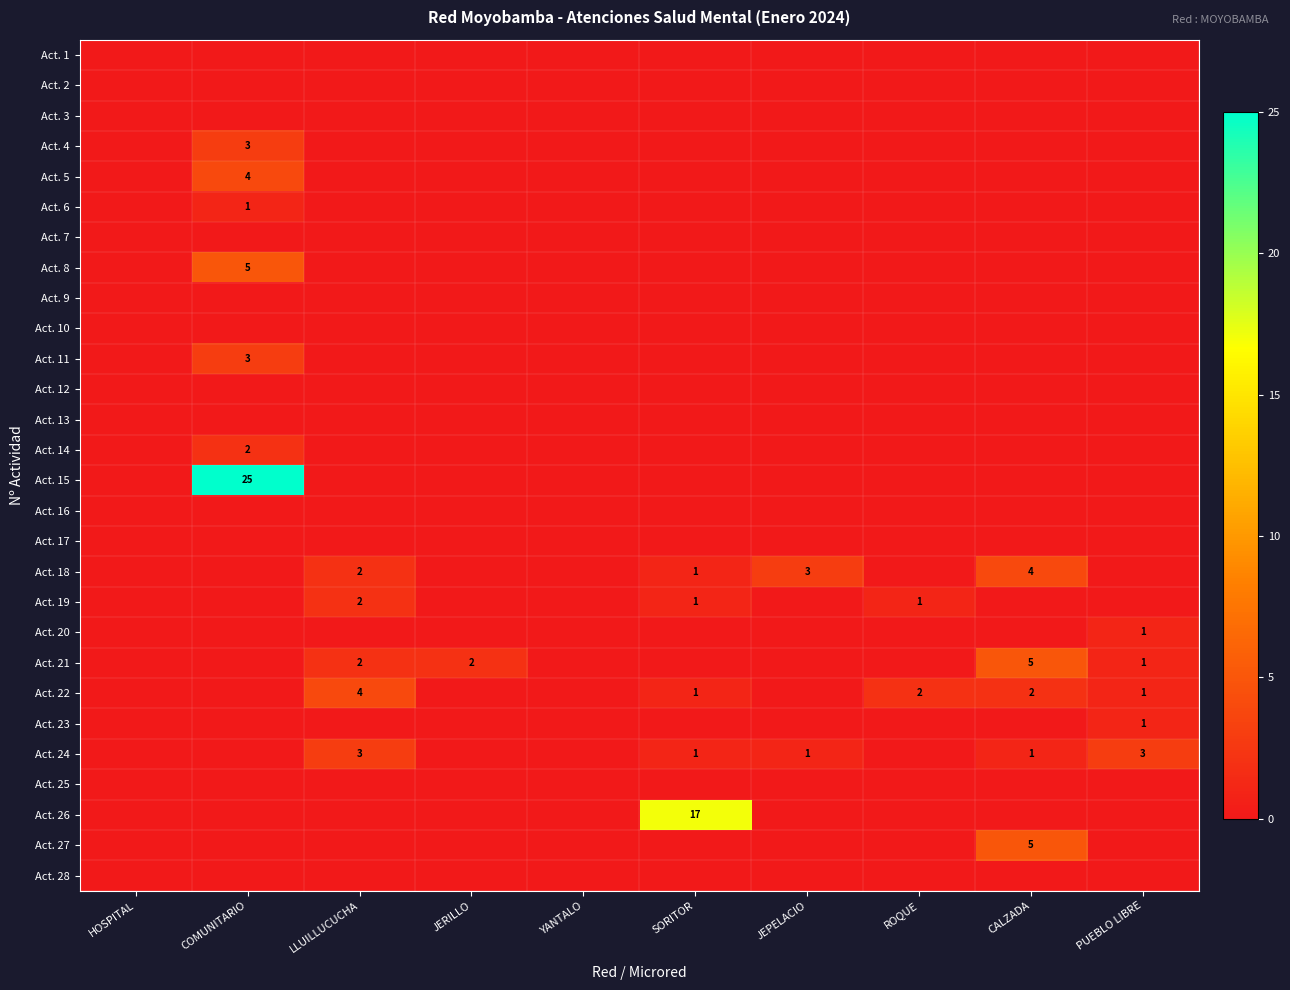

At which category does the chart reach its peak across all series?

COMUNITARIO